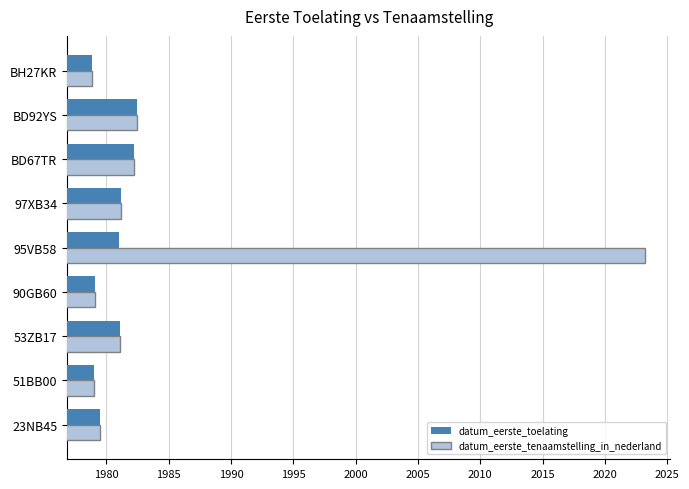

True or false: datum_eerste_toelating has a value of 1384.8 at BD92YS.

False